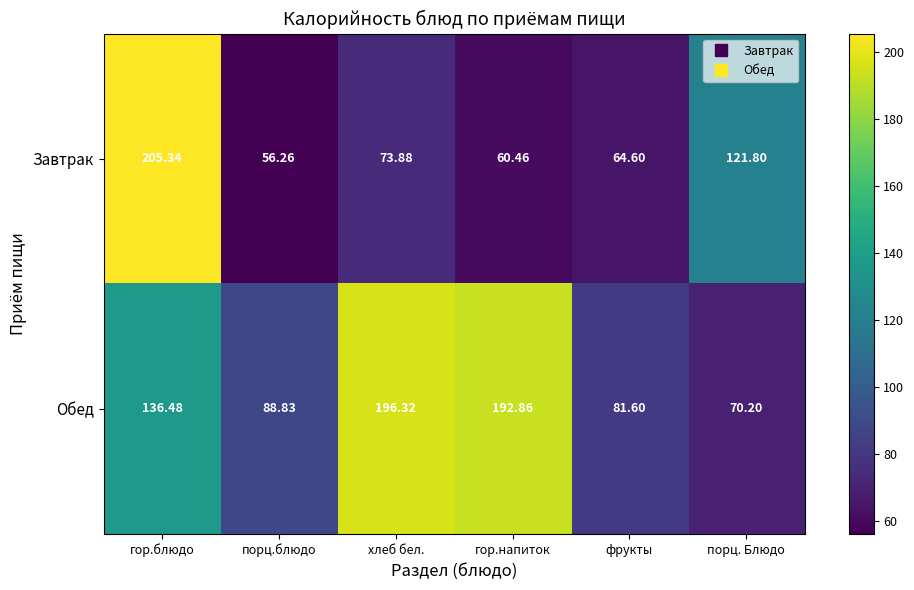

At which category is the sum across all series the highest?

гор.блюдо